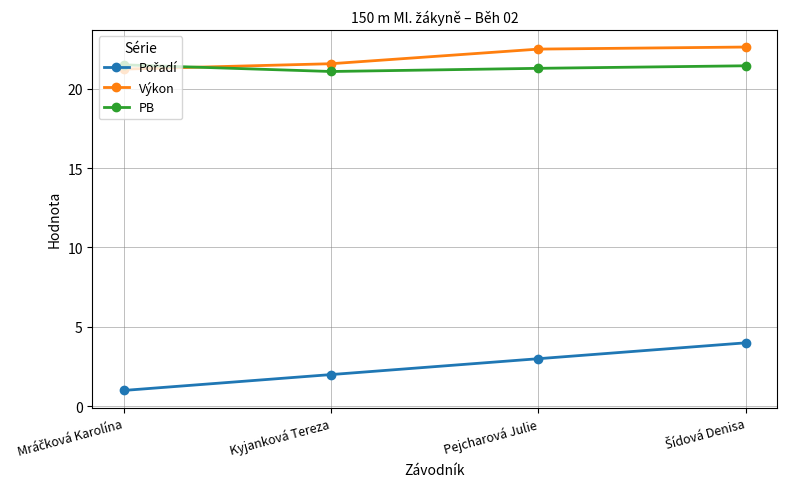

Where does the Výkon series first go above 22?

Pejcharová Julie